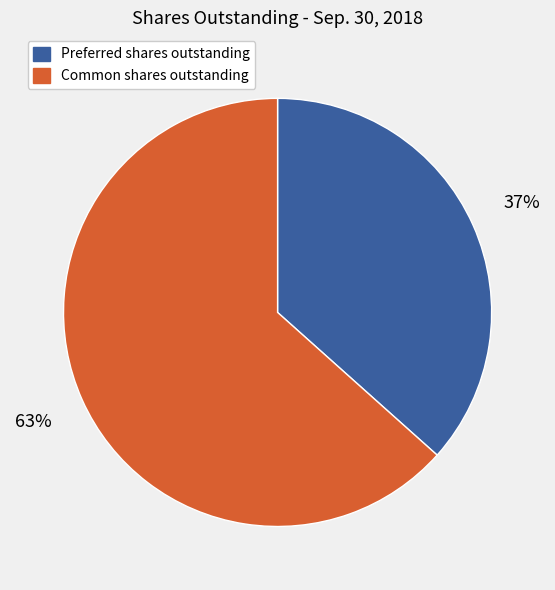

To the nearest percent, what is the average slice percentage?

50%